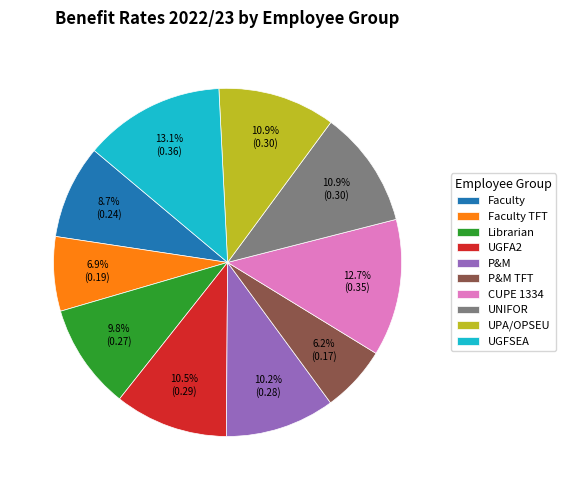

To the nearest percent, what percentage of the pie is Librarian?

10%